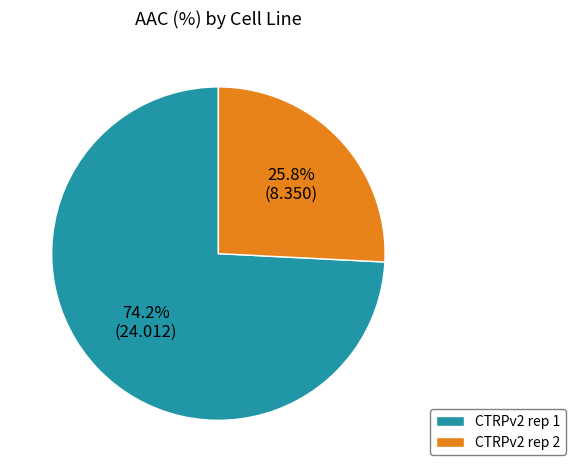

Between CTRPv2 rep 1 and CTRPv2 rep 2, which is larger?

CTRPv2 rep 1